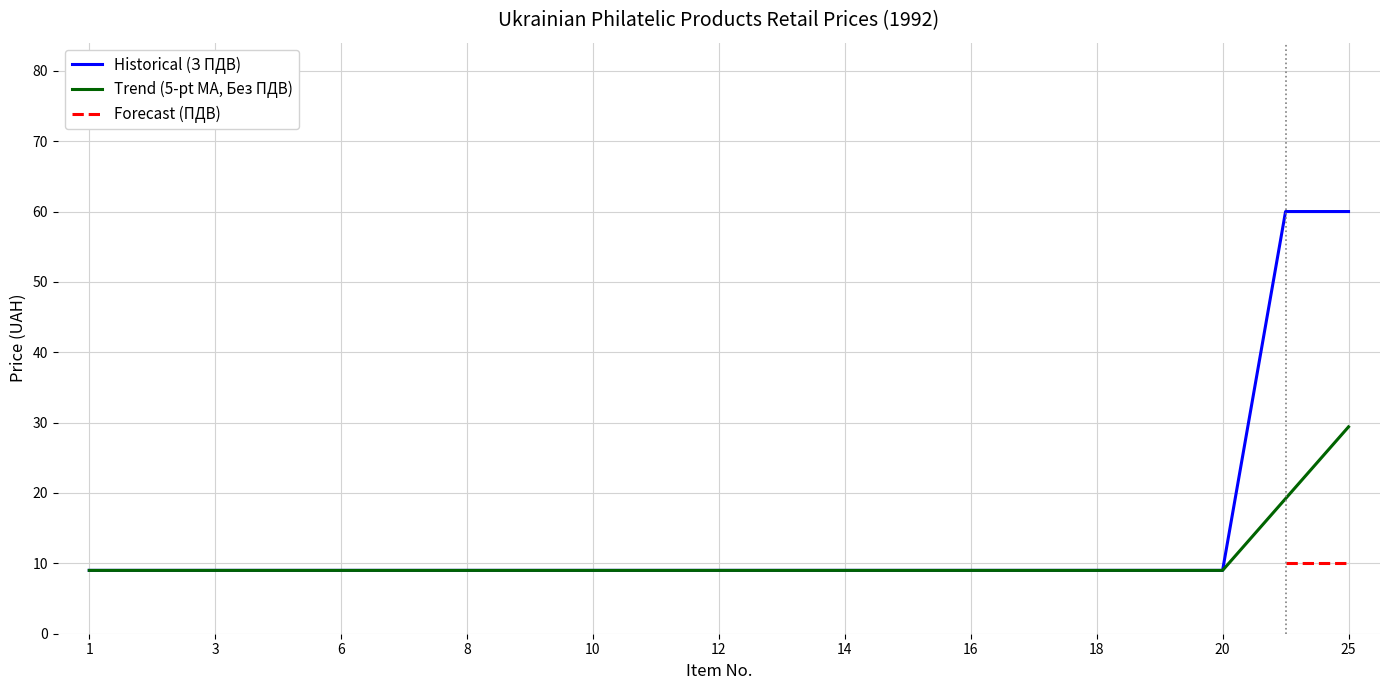

What is the minimum value for Trend (5-pt MA, Без ПДВ)?

9.0